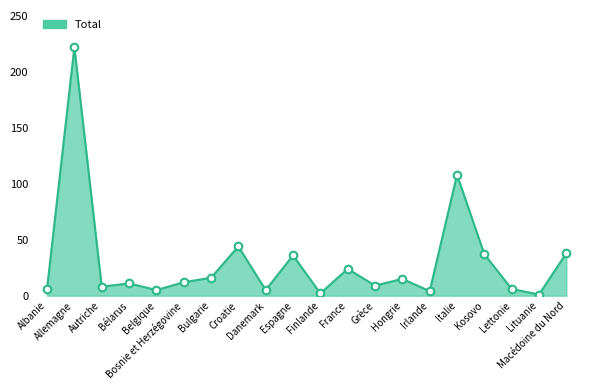

Approximately how many times larger is the value at Albanie compared to Grèce?

0.7